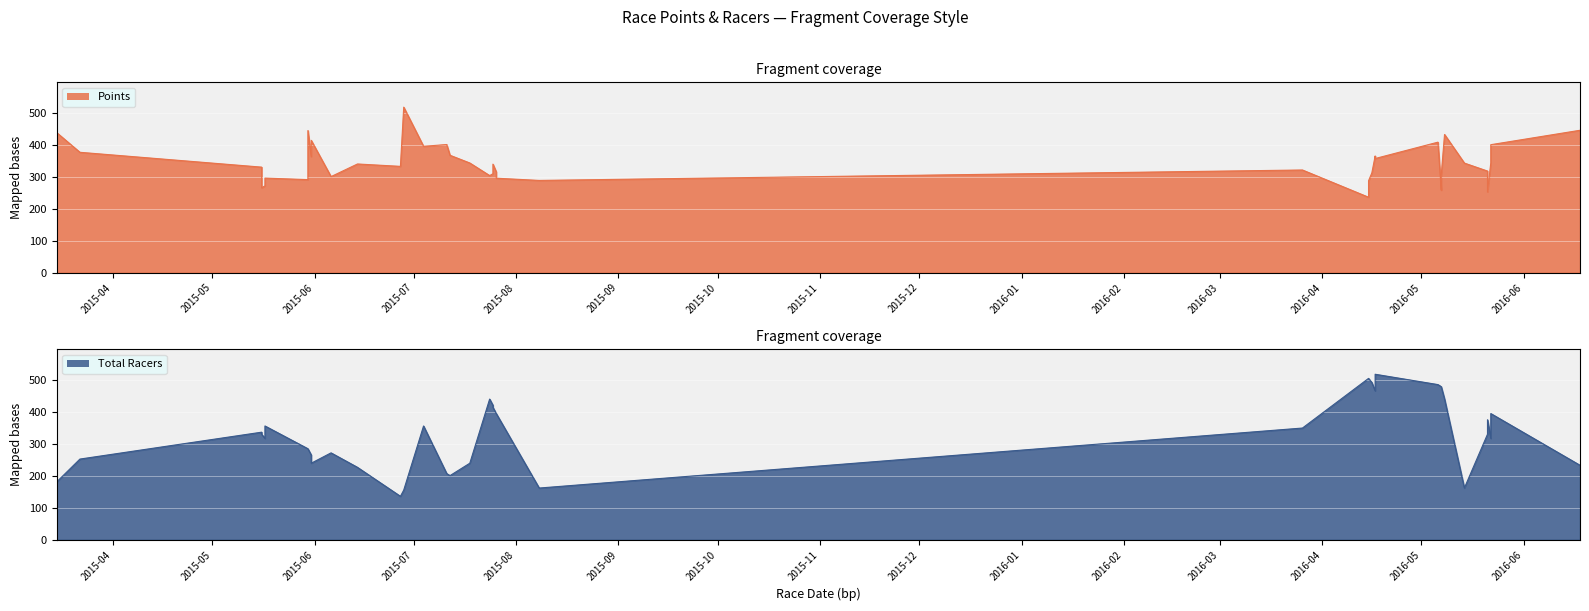

How many values in the Points series are below 339?

20